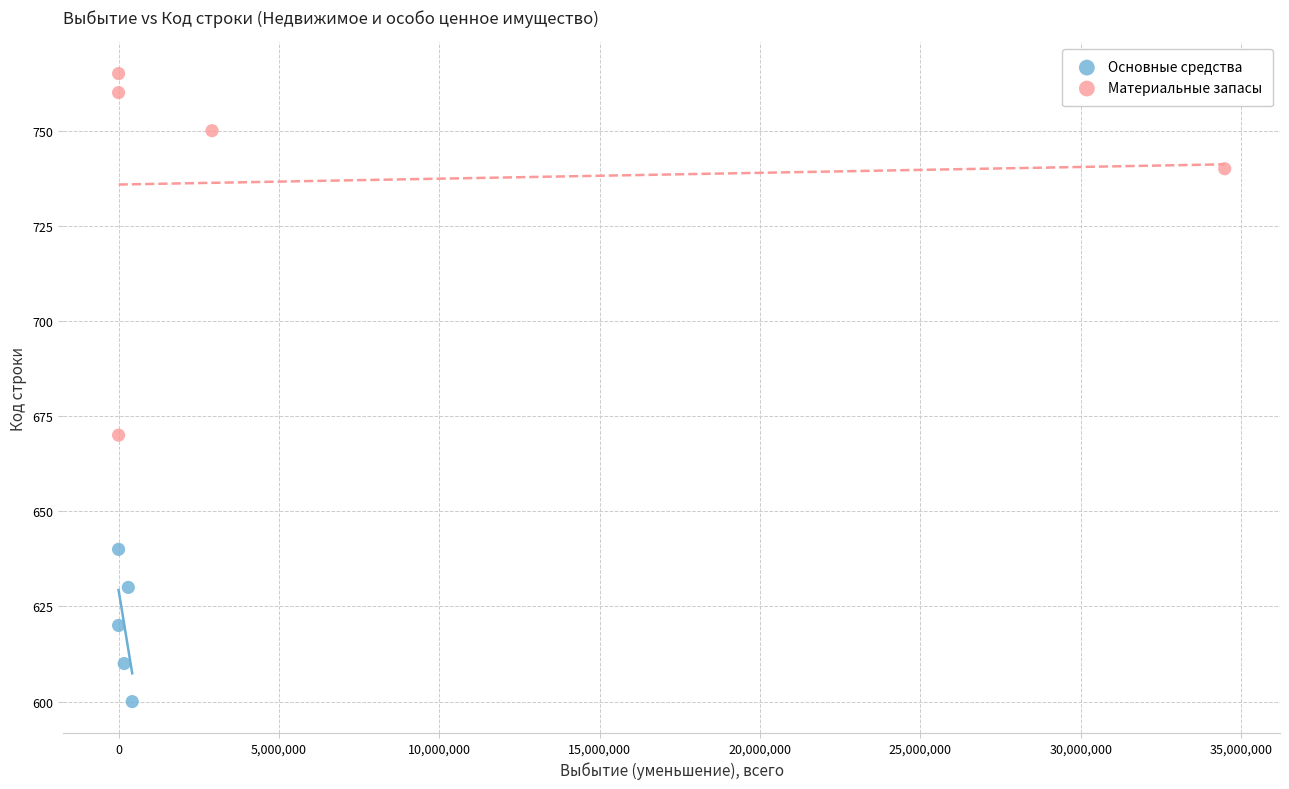

Which series reaches the minimum Y coordinate?

Основные средства